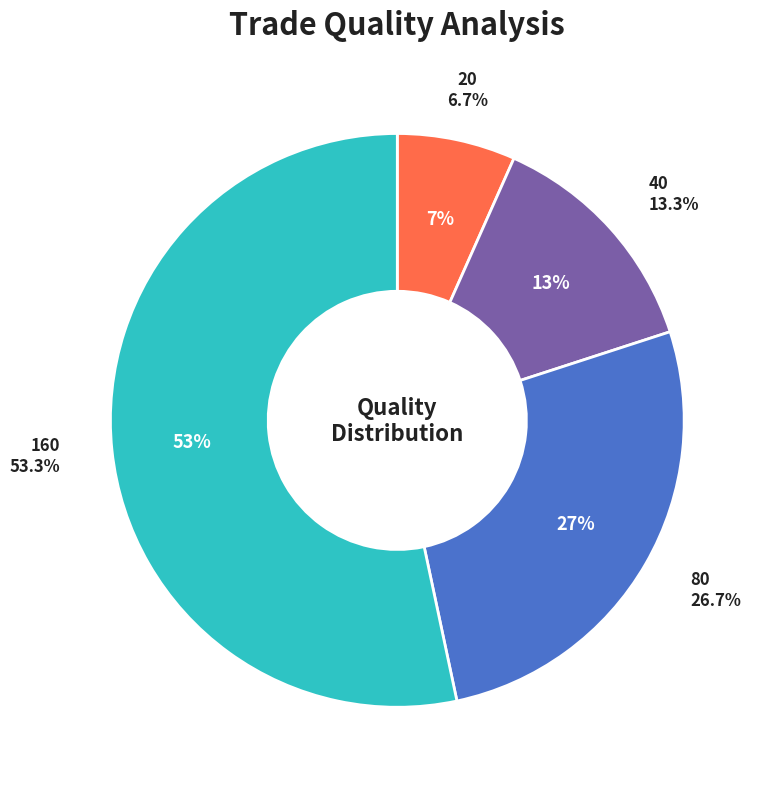

To the nearest percent, what is the combined percentage of 40 and 160?

67%